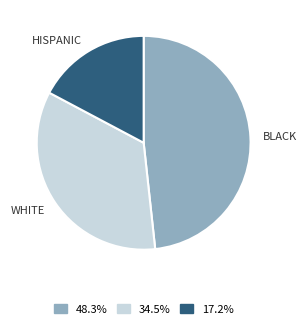

Does any single category account for the majority?

No